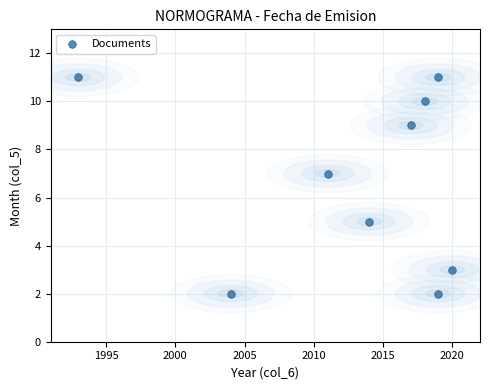

What is the range of X values (max minus min)?

27